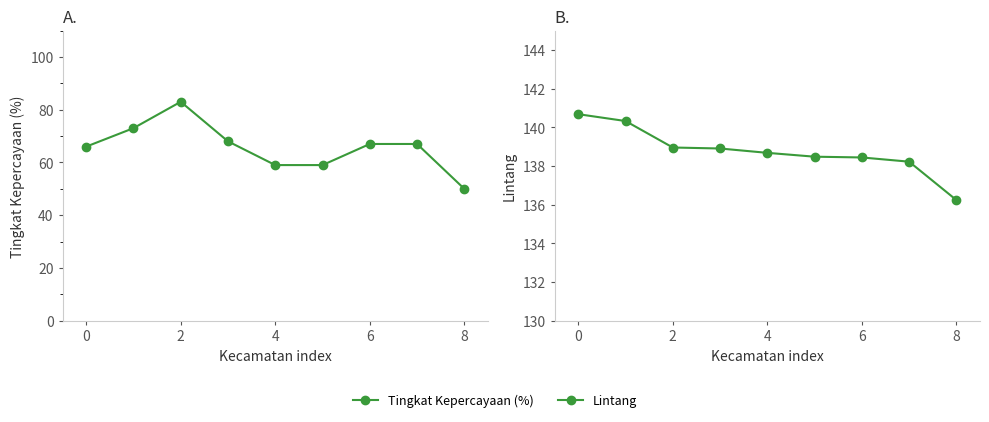

What is the smallest value displayed?

50.0